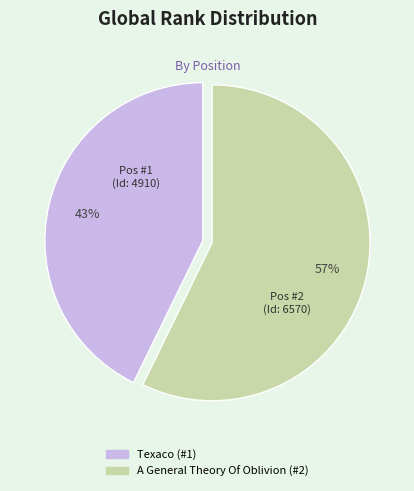

Between A General Theory Of Oblivion (#2) and Texaco (#1), which is larger?

A General Theory Of Oblivion (#2)